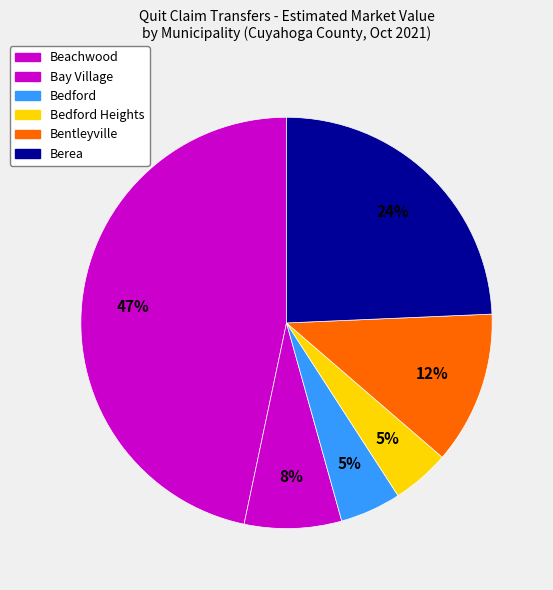

Count the number of slices in the pie.

6